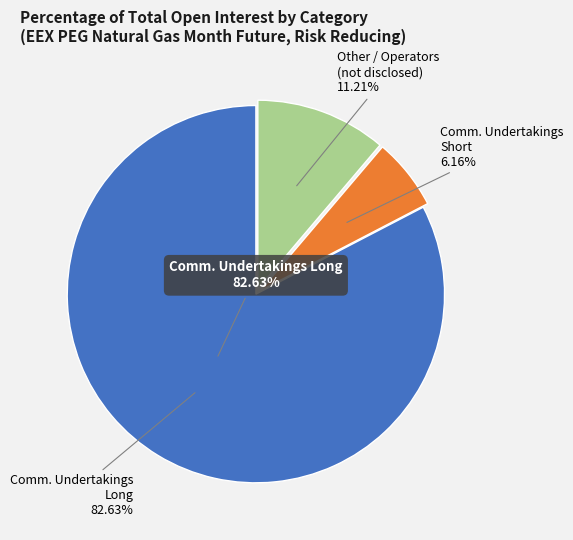

Combined, do Commercial Undertakings Long 82.63% and Other Financial Long 0% account for over 50%?

Yes